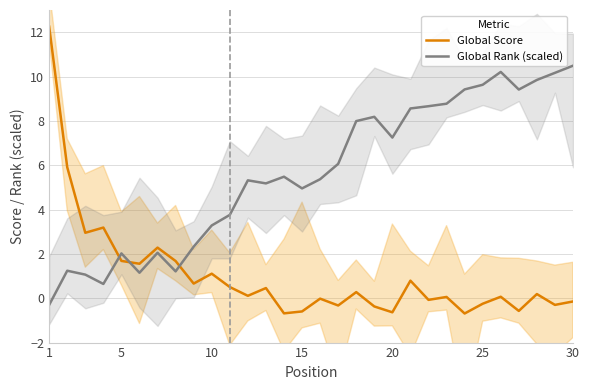

What is the difference between the second highest and minimum values in the Global Score series?

6.6